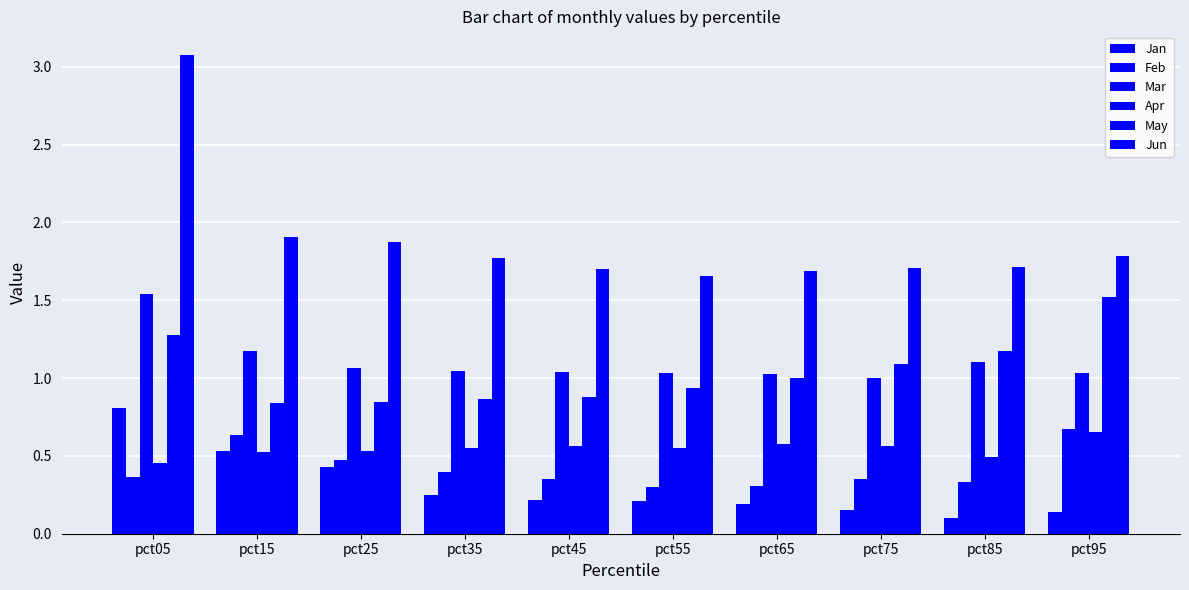

What is the difference between the May values at pct15 and pct75?

0.3